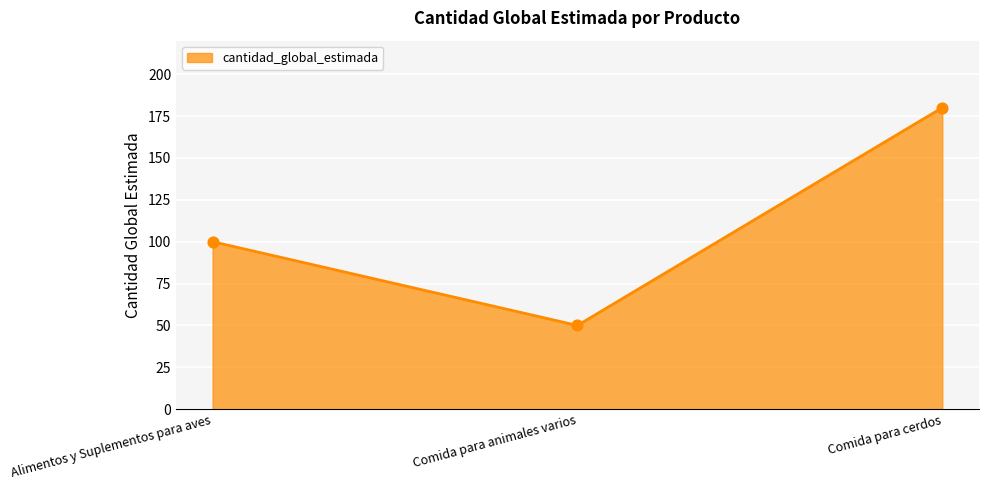

What is the change in value from Alimentos y Suplementos para aves to Comida para cerdos?

+80